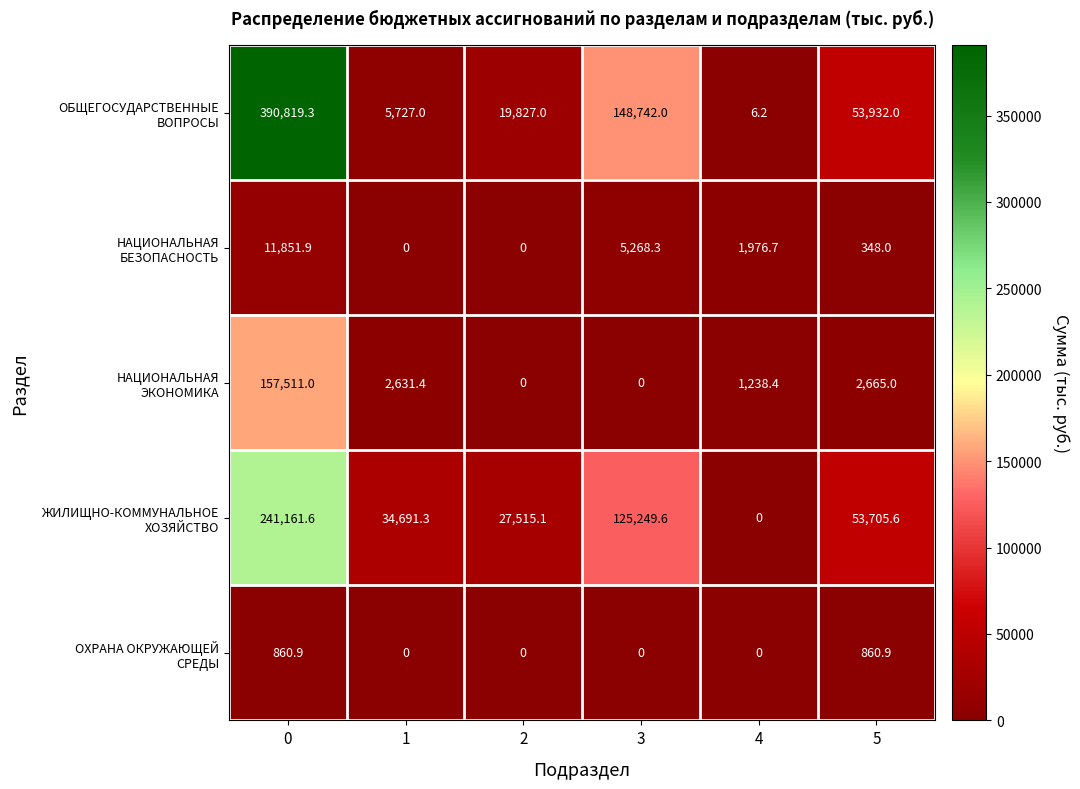

What is the spread (max minus min) of values at 5?

53584.0